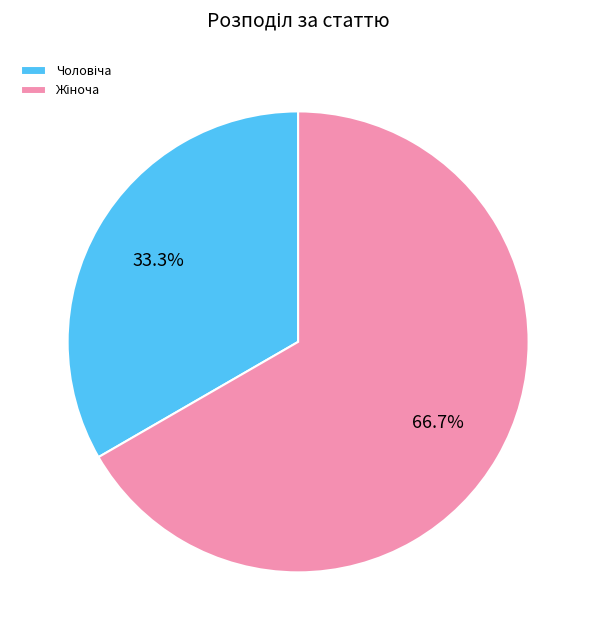

Does any single category account for the majority?

Yes